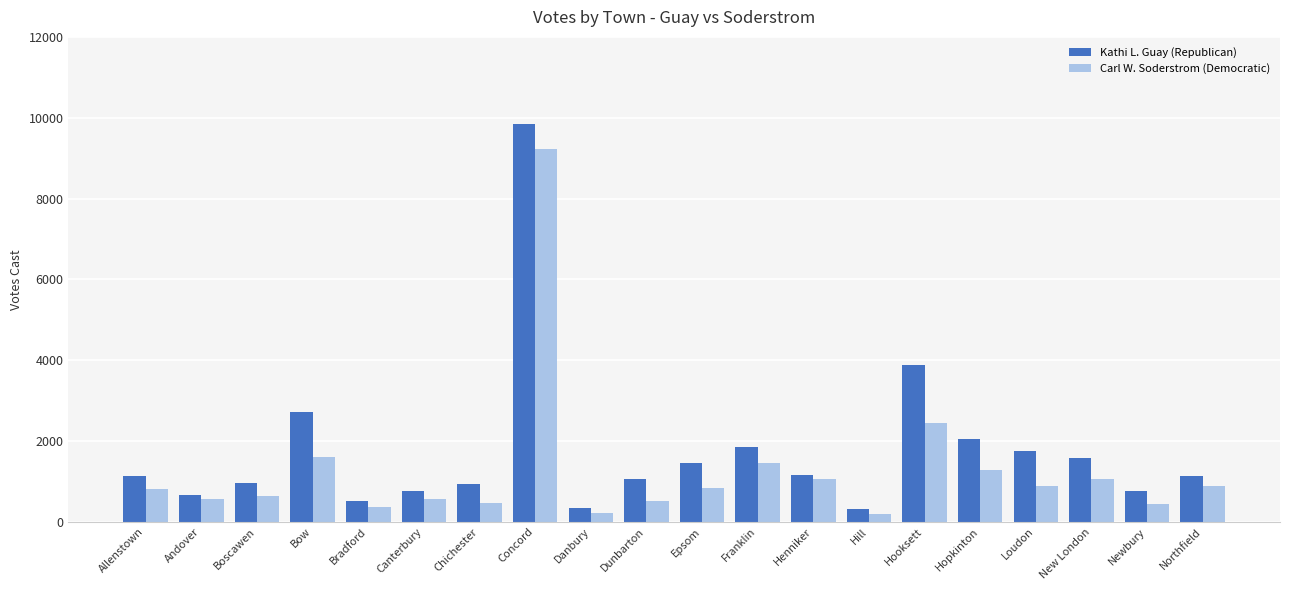

What is the smallest value displayed?

186